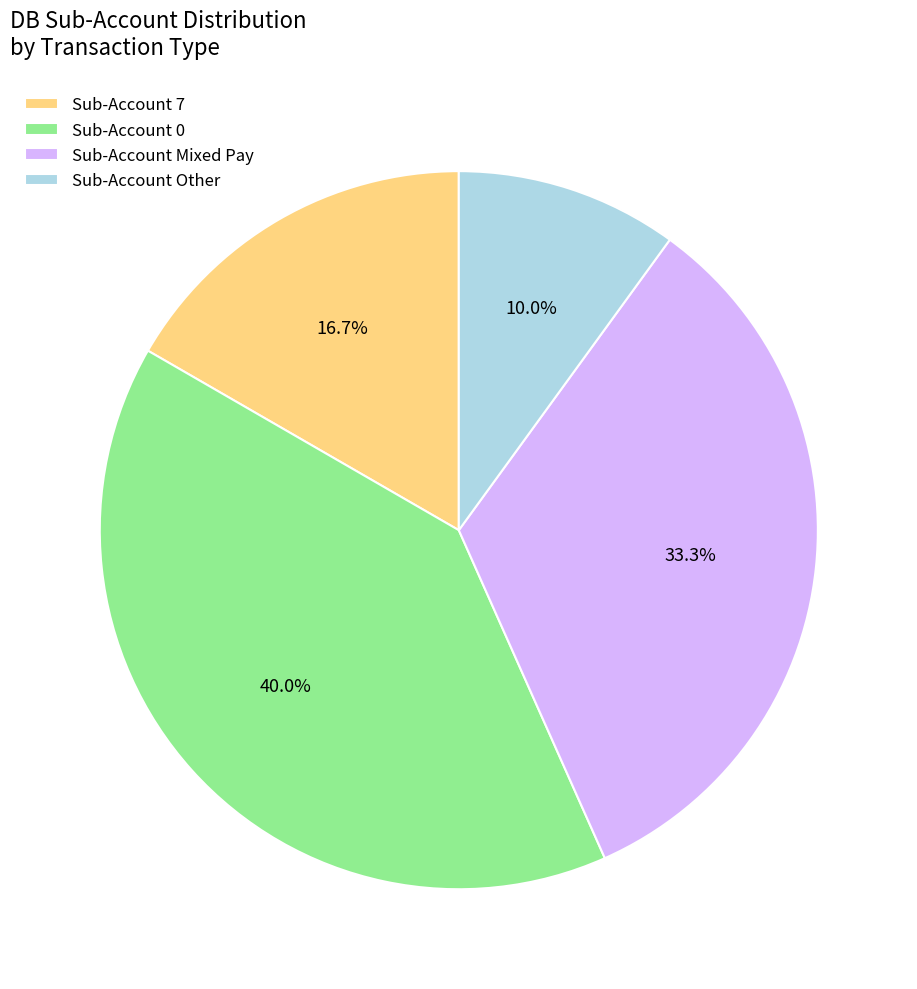

Between Sub-Account 0 and Sub-Account 7, which is larger?

Sub-Account 0